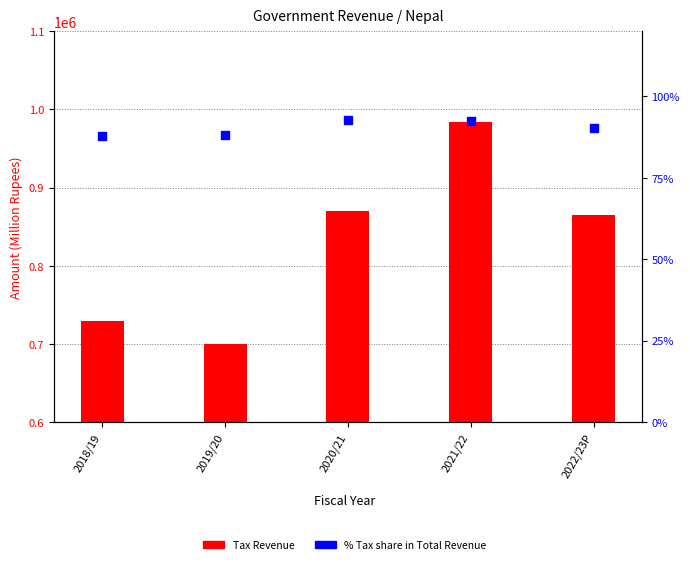

Which series reaches the minimum Y coordinate?

% Tax share in Total Revenue